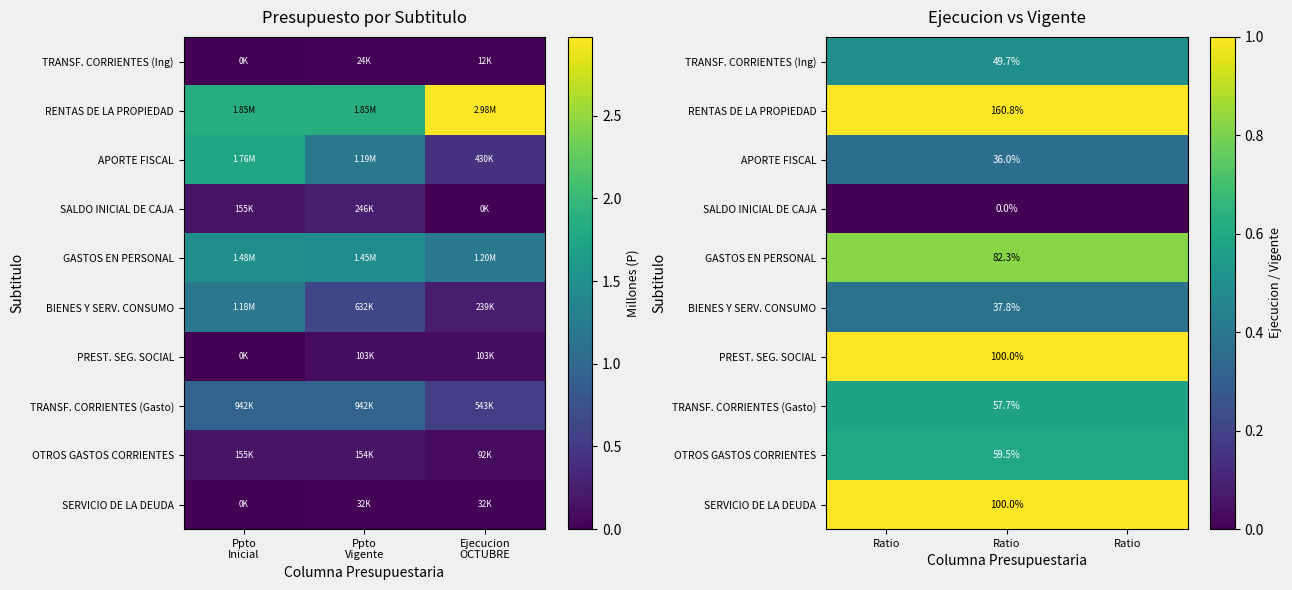

What is the maximum value shown in the chart?

1.6